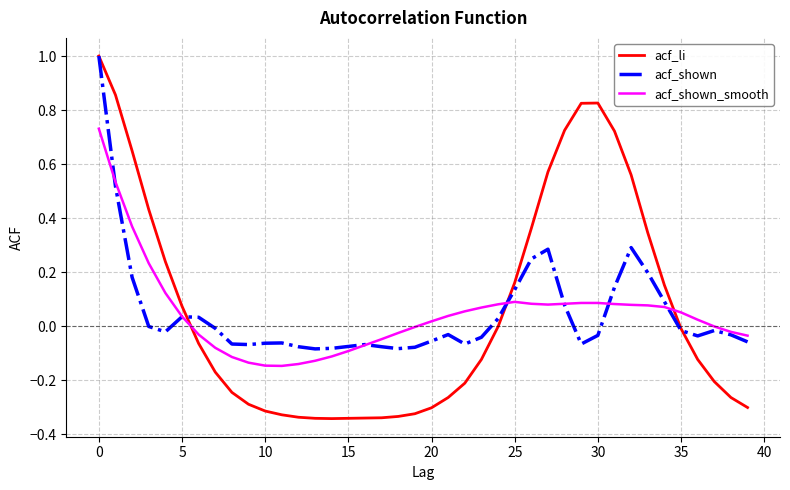

Which series has the largest range (max minus min)?

acf_li